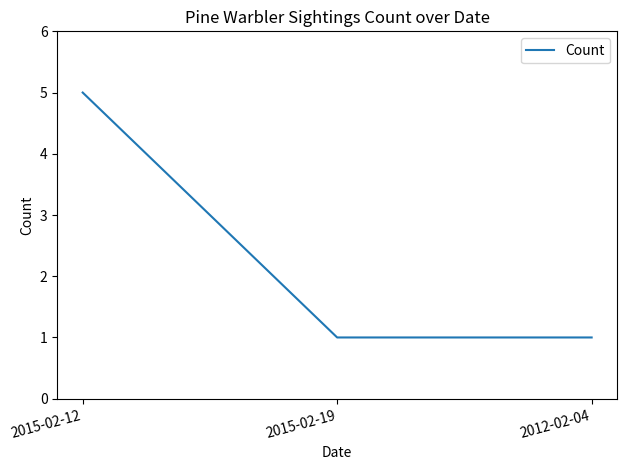

True or false: the data shows 2 at 2012-02-04.

False